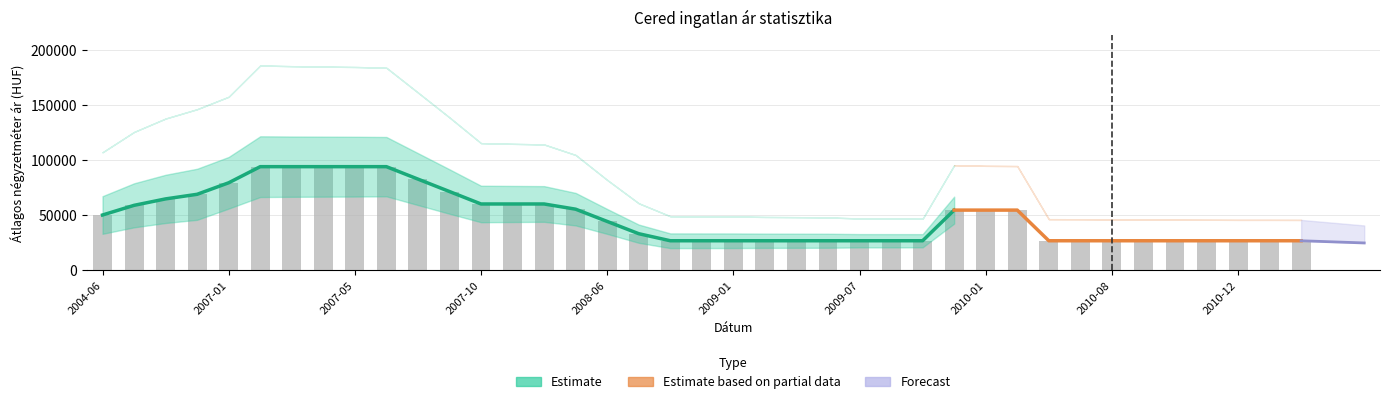

What position from the right is 2007-01?

35